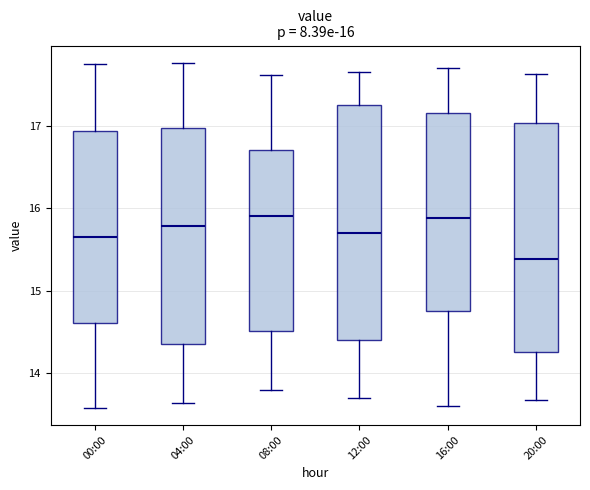

Which box has the lowest median line?

20:00